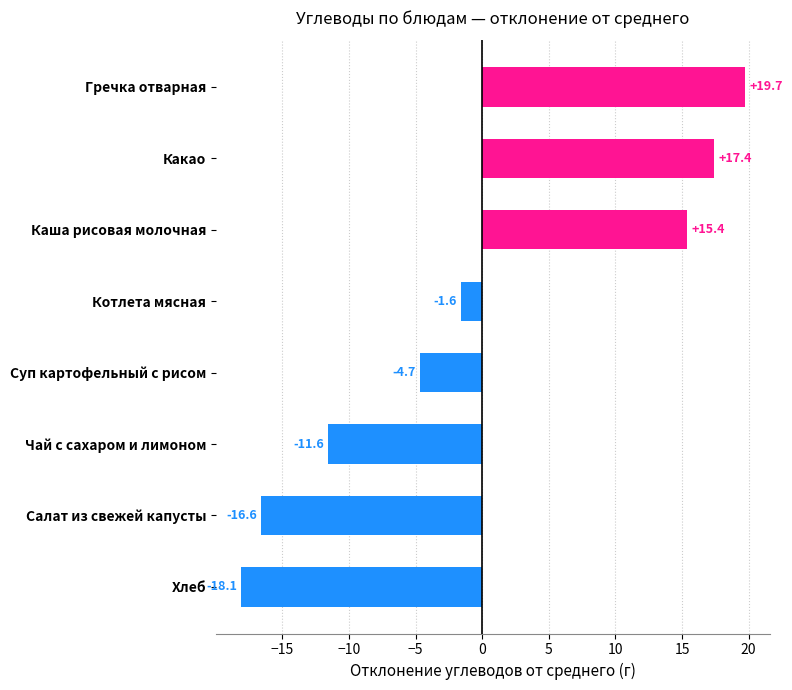

What is the approximate value at Котлета мясная?

-1.6